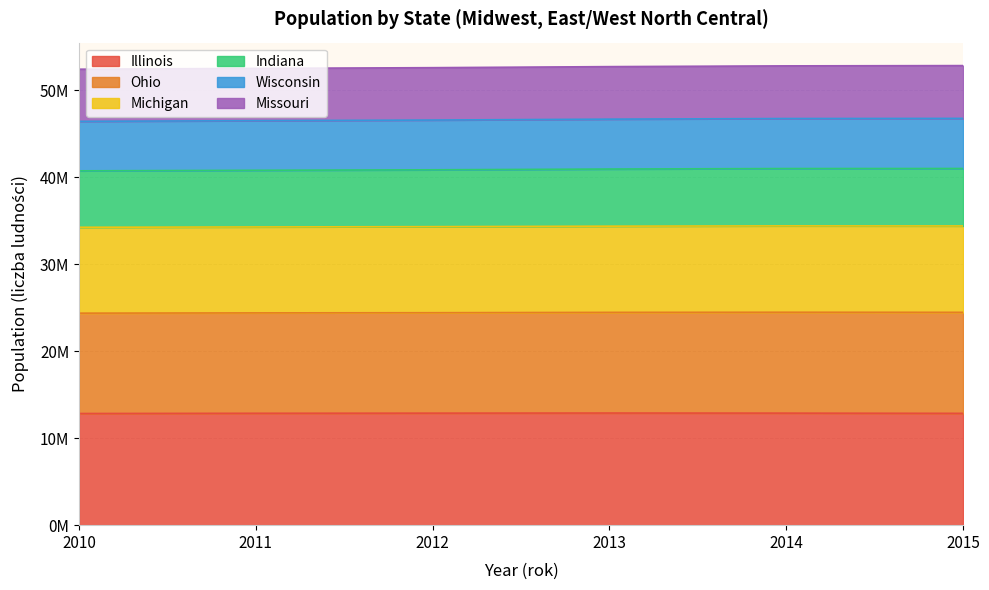

Is it true that Illinois equals 6215322 at 2012?

False